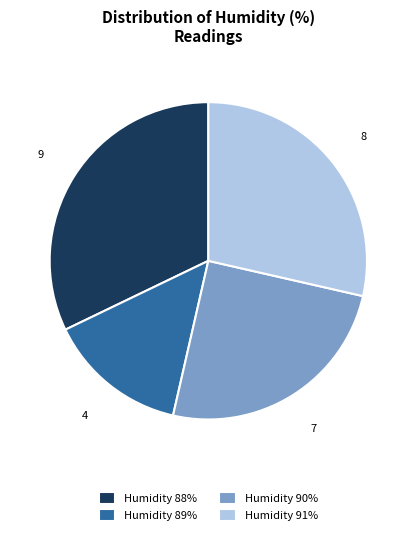

Which slice is the largest?

Humidity 88%